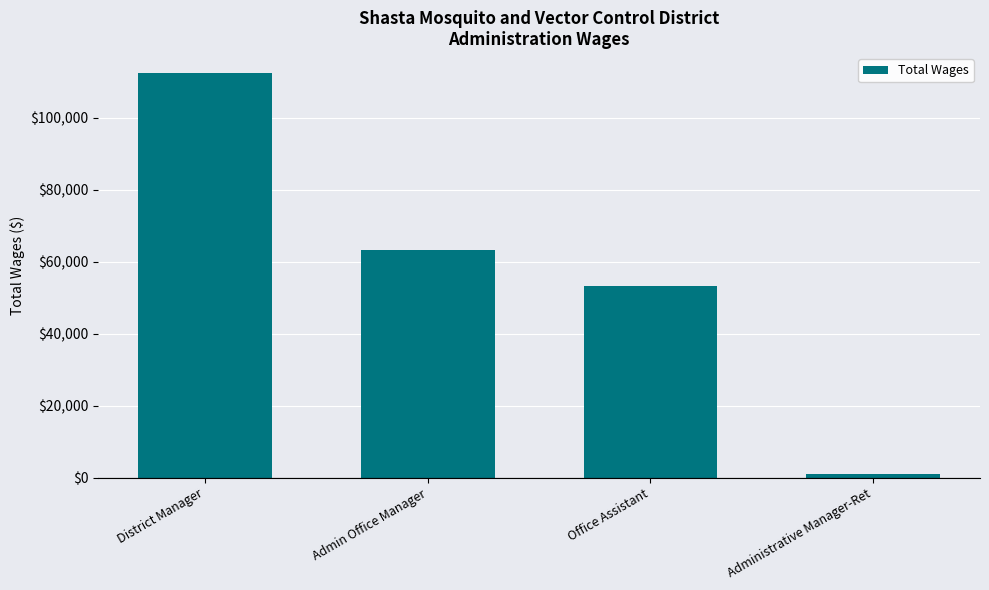

Does the chart contain any negative values?

No